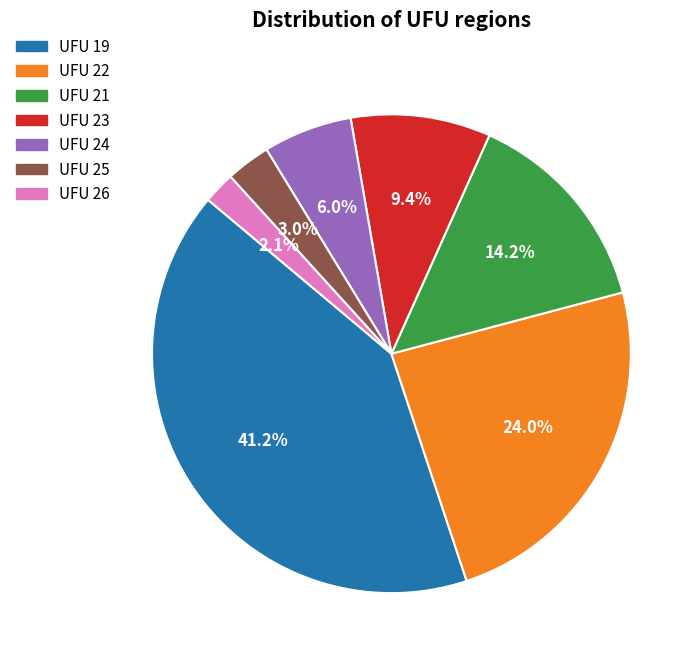

How many segments does this pie chart have?

7